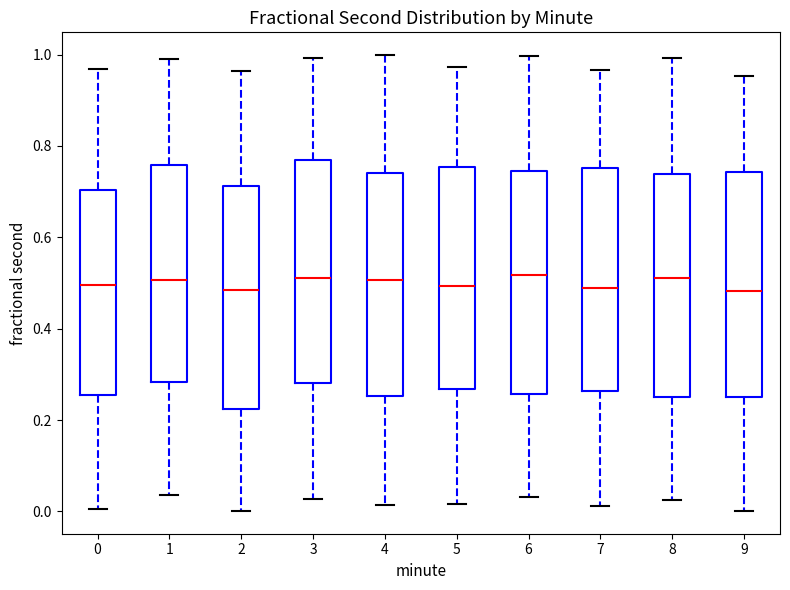

Reading left to right, read every box against the y-axis: the position of its median line, the range the box covers, and the ends of its whiskers. The values are not printed on the chart, so give them approximately, as read against the axis.

0: median 0.50, box 0.26 to 0.70, whiskers 0.00 to 0.96
1: median 0.50, box 0.28 to 0.76, whiskers 0.04 to 0.98
2: median 0.48, box 0.22 to 0.72, whiskers 0.00 to 0.96
3: median 0.52, box 0.28 to 0.76, whiskers 0.02 to 1.00
4: median 0.50, box 0.26 to 0.74, whiskers 0.02 to 1.00
5: median 0.50, box 0.26 to 0.76, whiskers 0.02 to 0.98
6: median 0.52, box 0.26 to 0.74, whiskers 0.04 to 1.00
7: median 0.48, box 0.26 to 0.76, whiskers 0.02 to 0.96
8: median 0.52, box 0.26 to 0.74, whiskers 0.02 to 1.00
9: median 0.48, box 0.26 to 0.74, whiskers 0.00 to 0.96